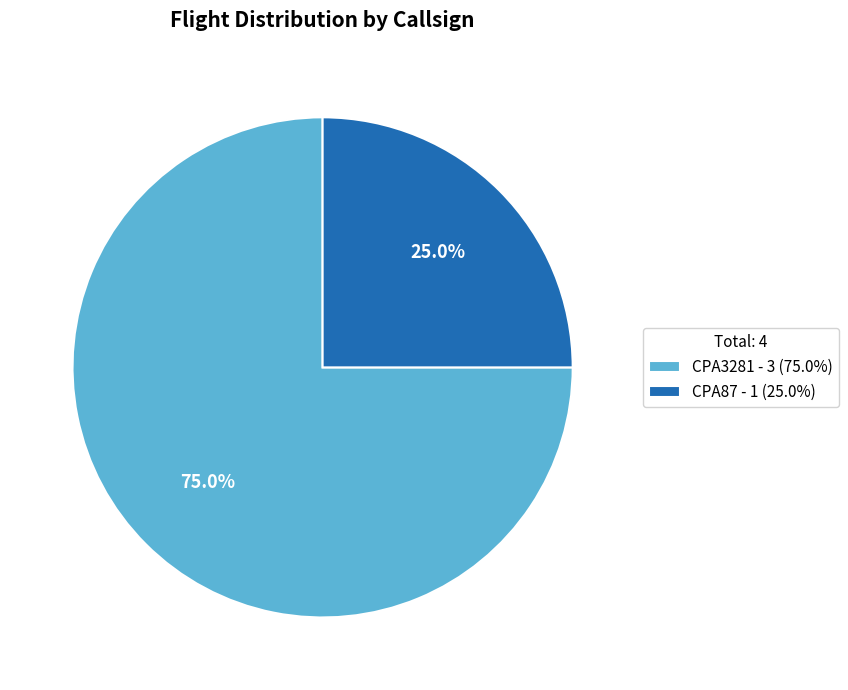

The CPA87 slice represents 17% of the pie. True or false?

False